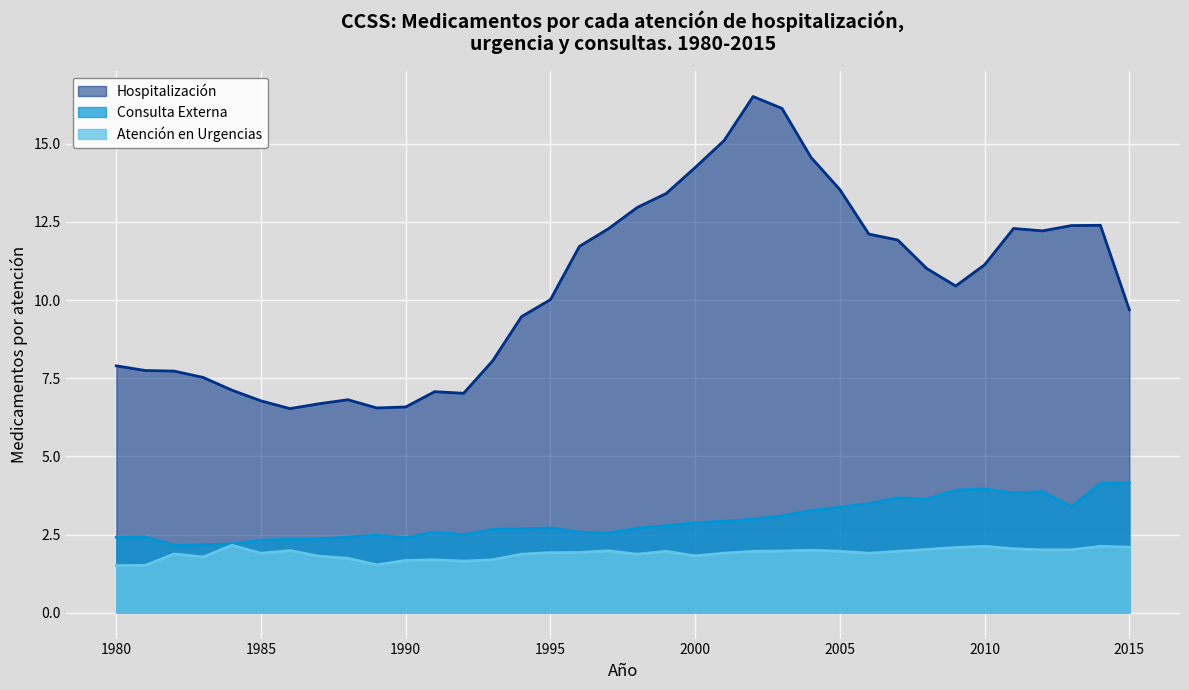

How many lines are shown in the chart?

3